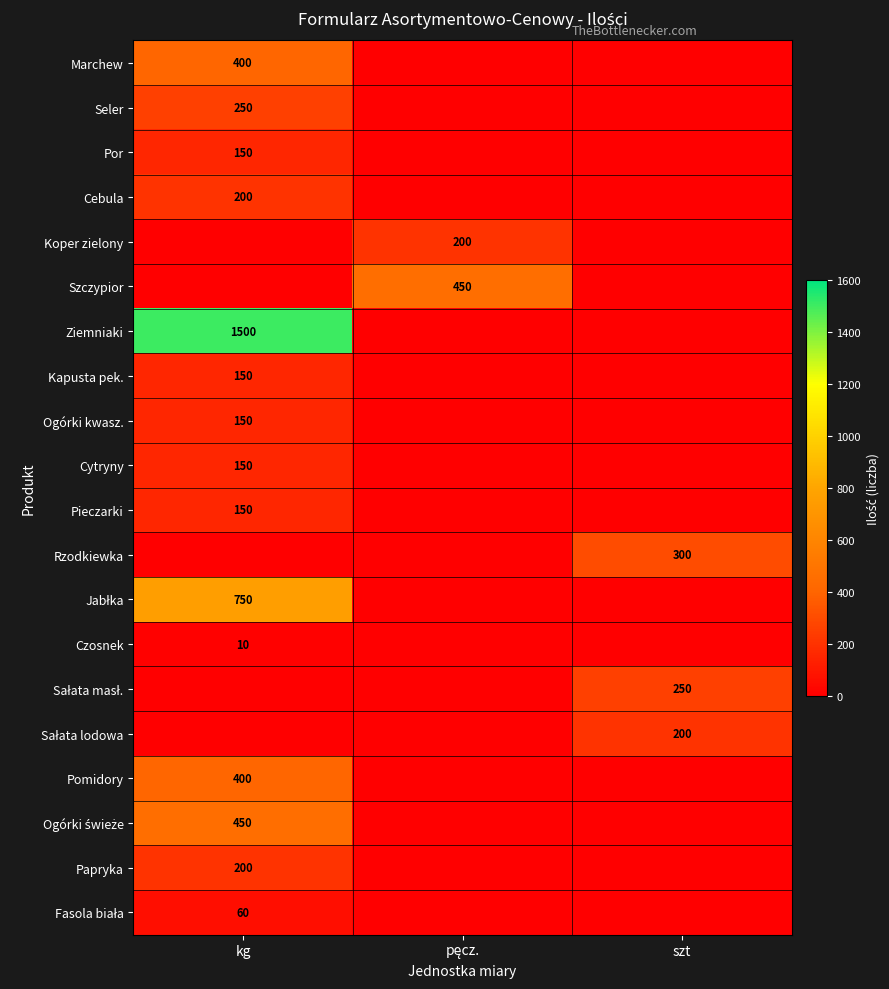

The value of Fasola biała at kg is 60. True or false?

True